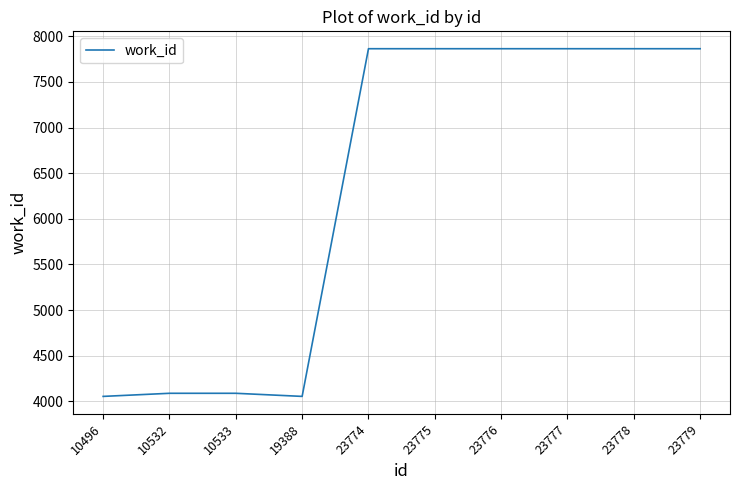

How many lines are shown in the chart?

1